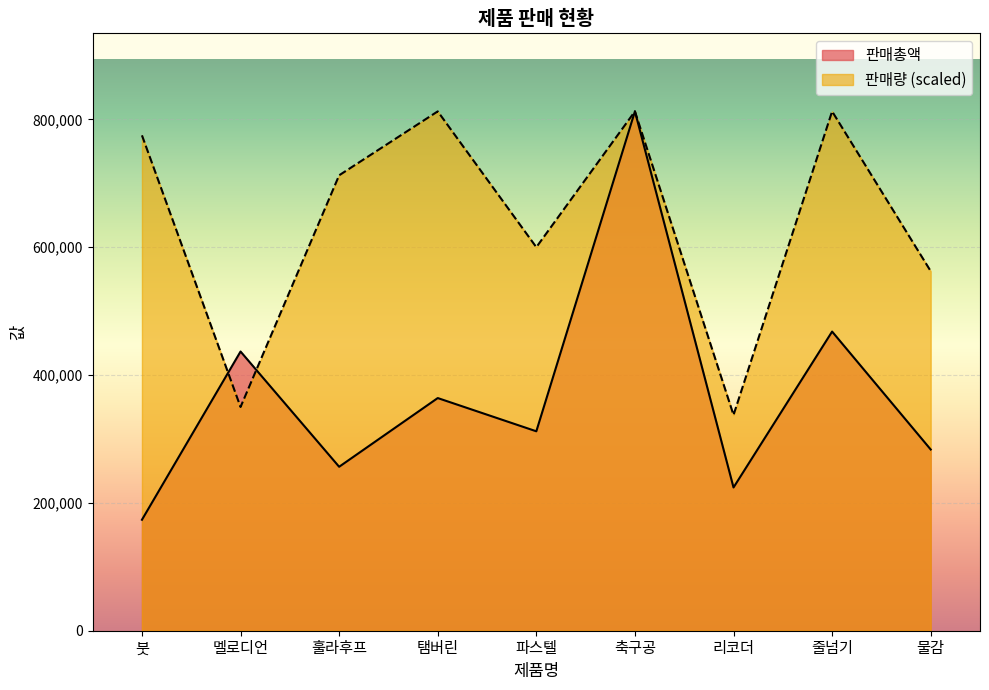

What is the value of the 판매총액 point at the 8th from the left?

468000